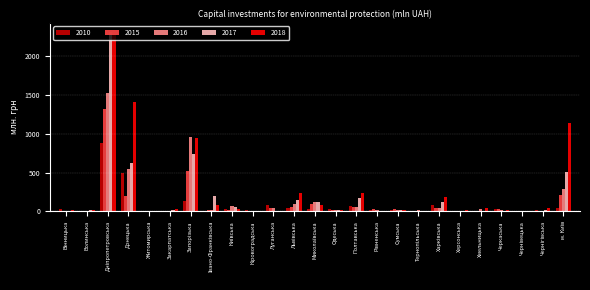

The 2018 series shows 405.8 at Полтавська. True or false?

False